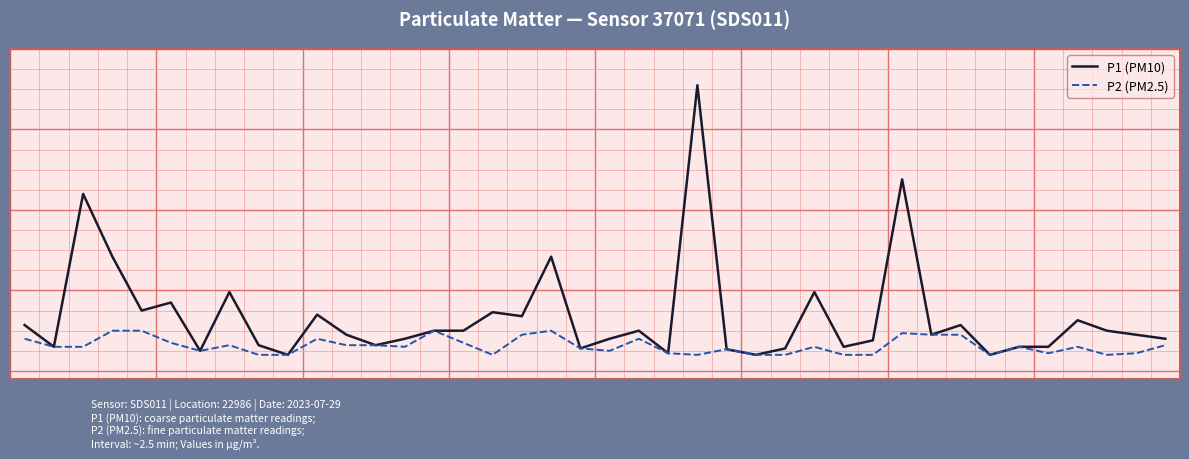

Reading left to right, transcribe all the data shown in this chart.

P1 (PM10): 0.6	0.3	2.2	1.4	0.8	0.8	0.2	1.0	0.3	0.2	0.7	0.5	0.3	0.4	0.5	0.5	0.7	0.7	1.4	0.3	0.4	0.5	0.2	3.5	0.3	0.2	0.3	1.0	0.3	0.4	2.4	0.5	0.6	0.2	0.3	0.3	0.6	0.5	0.5	0.4
P2 (PM2.5): 0.4	0.3	0.3	0.5	0.5	0.3	0.2	0.3	0.2	0.2	0.4	0.3	0.3	0.3	0.5	0.3	0.2	0.5	0.5	0.3	0.2	0.4	0.2	0.2	0.3	0.2	0.2	0.3	0.2	0.2	0.5	0.5	0.5	0.2	0.3	0.2	0.3	0.2	0.2	0.3